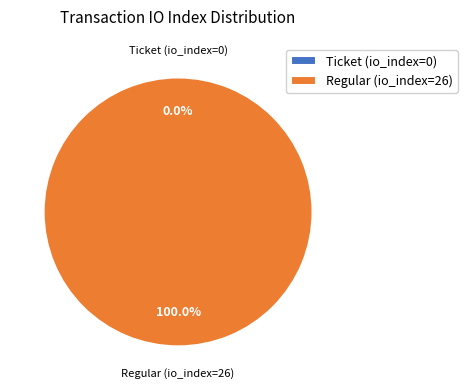

Does any single category account for the majority?

Yes